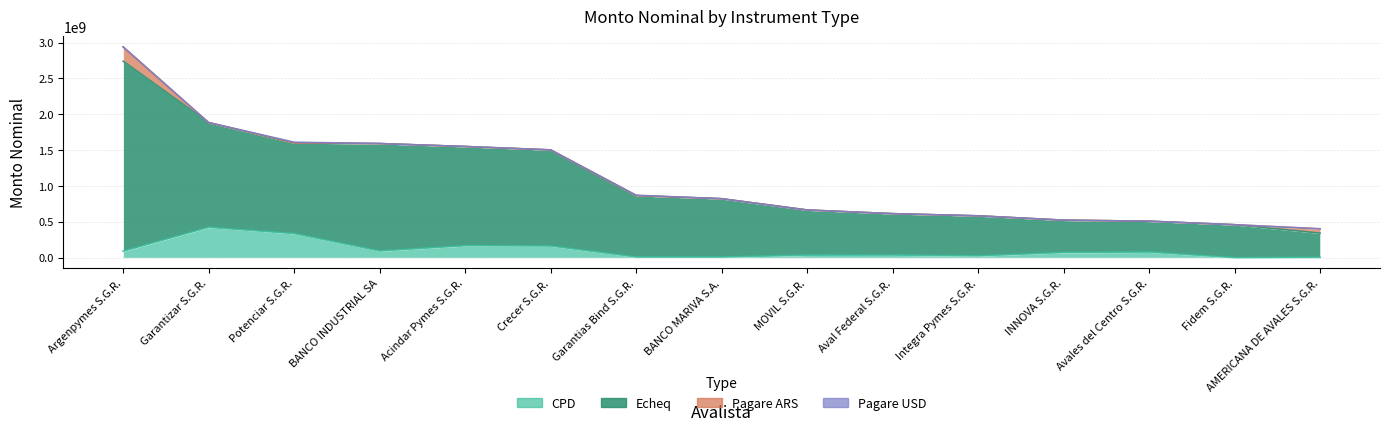

Which series has the largest total across all categories?

Echeq